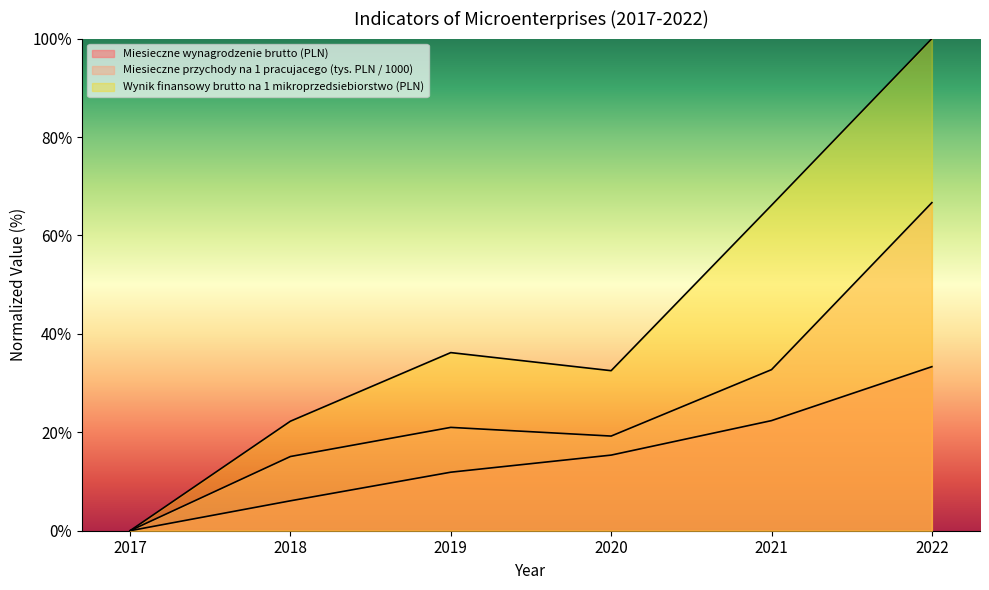

How many categories are shown in the chart?

6